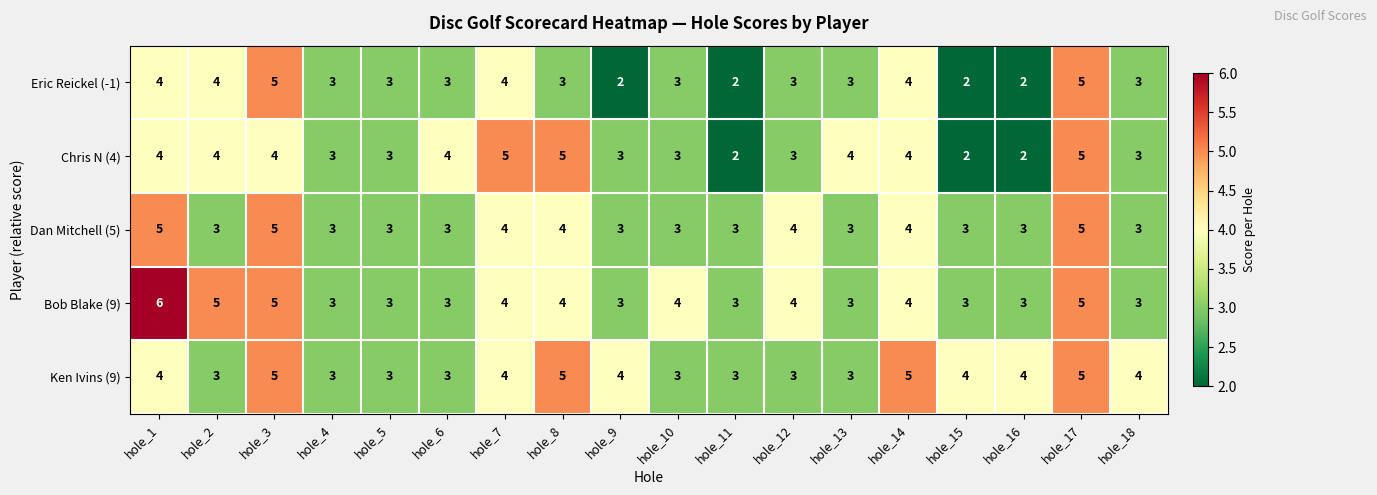

What is the greatest value displayed?

6